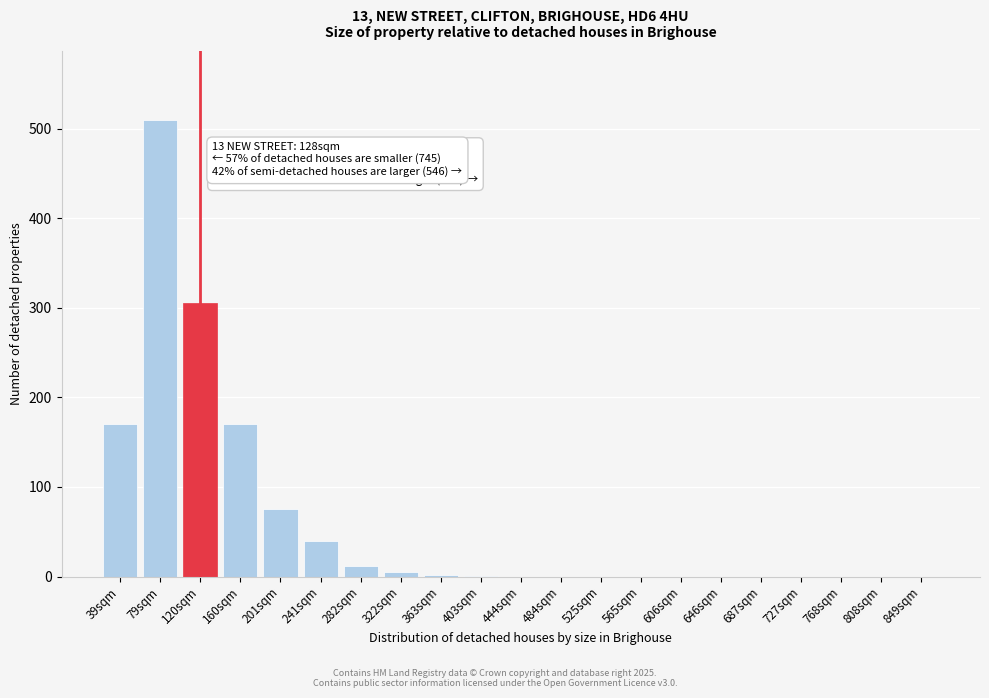

Which category has the highest value across all series?

79sqm